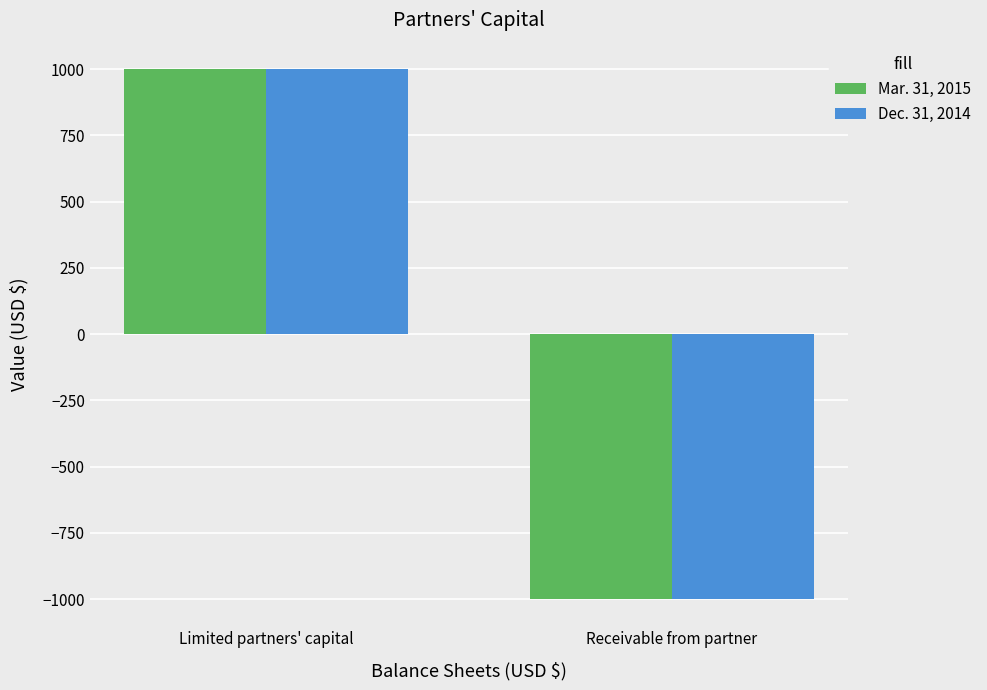

What is the total value across all series at Receivable from partner?

-2000